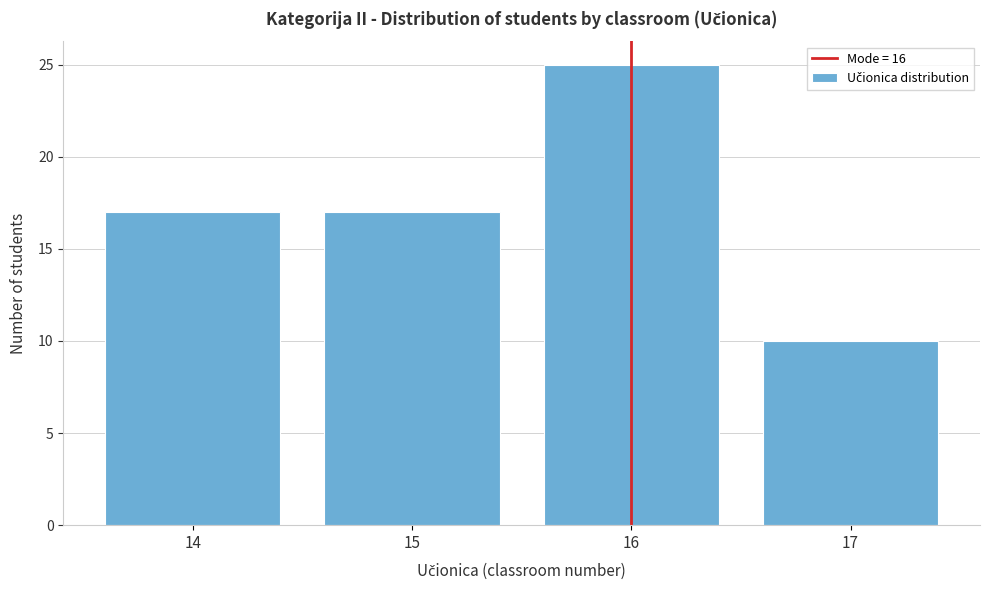

Reading left to right, what are all the values shown in this chart?

17	17	25	10